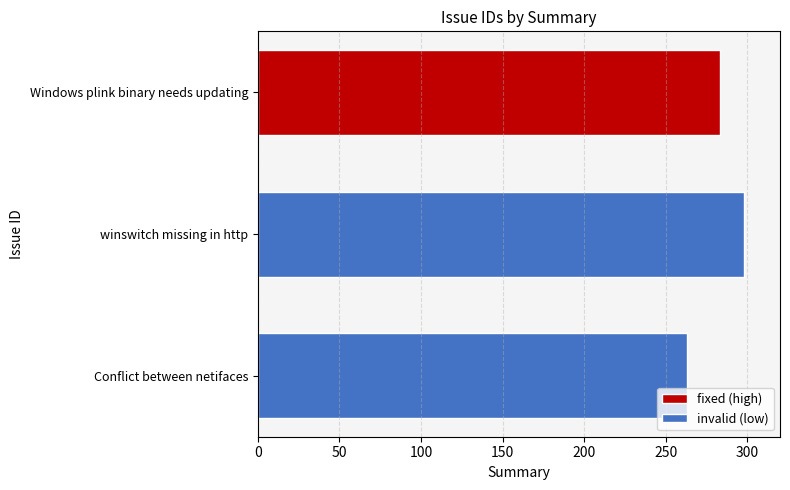

The chart shows a value of 91 at Conflict between netifaces. True or false?

False